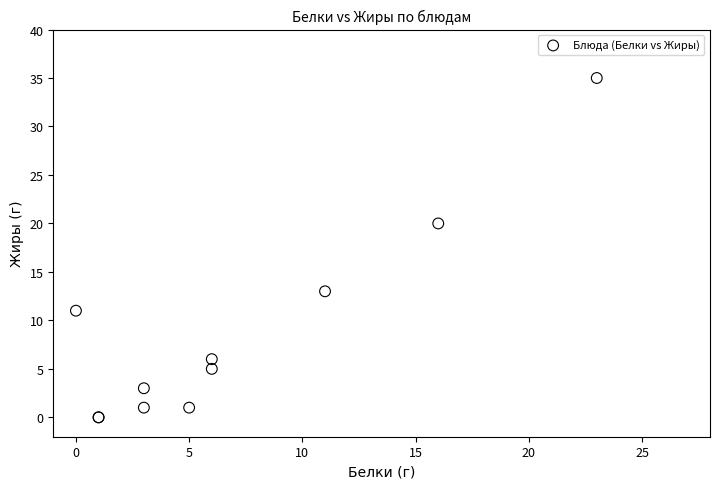

What Y value in the scatter plot is closest to 17?

20